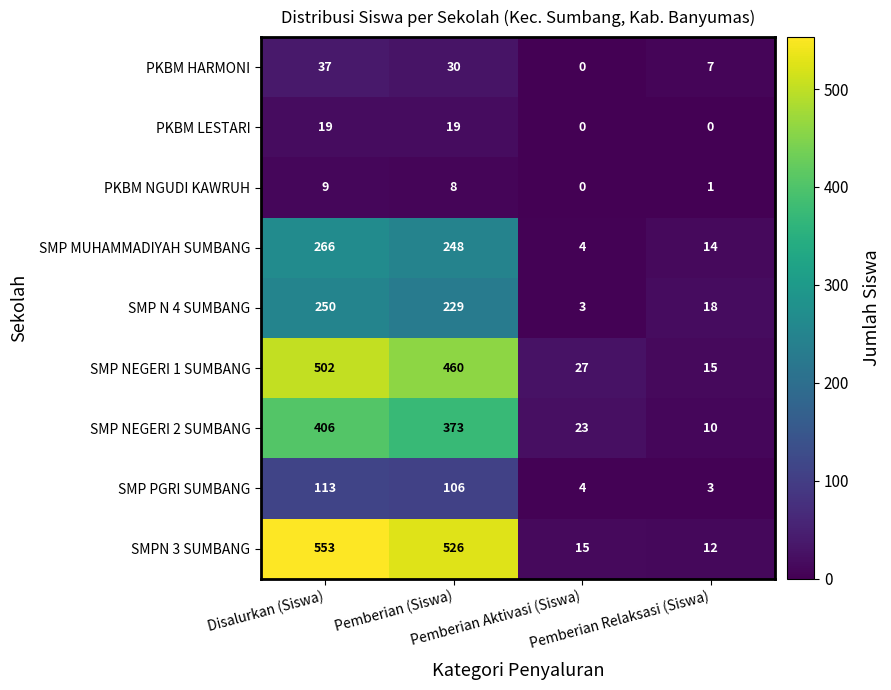

At Disalurkan (Siswa), list the series in order from largest to smallest.

SMPN 3 SUMBANG, SMP NEGERI 1 SUMBANG, SMP NEGERI 2 SUMBANG, SMP MUHAMMADIYAH SUMBANG, SMP N 4 SUMBANG, SMP PGRI SUMBANG, PKBM HARMONI, PKBM LESTARI, PKBM NGUDI KAWRUH